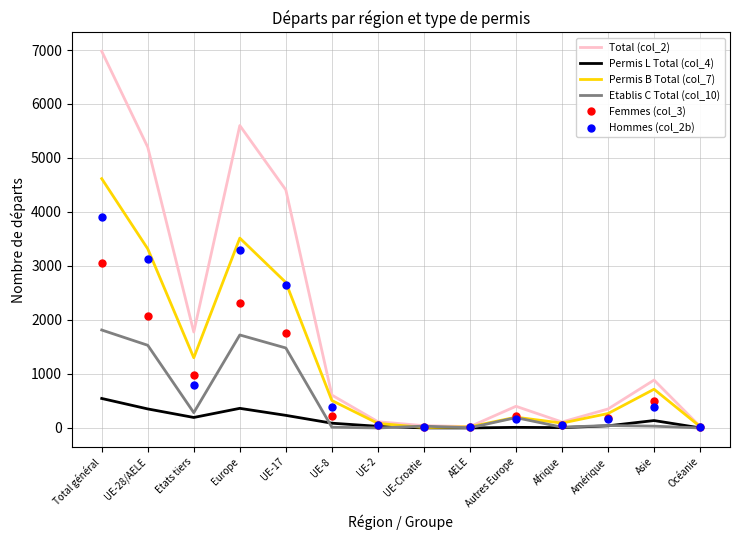

What are all the series names shown in the legend?

Total (col_2), Permis L Total (col_4), Permis B Total (col_7), Etablis C Total (col_10), Femmes (col_3), Hommes (col_2b)